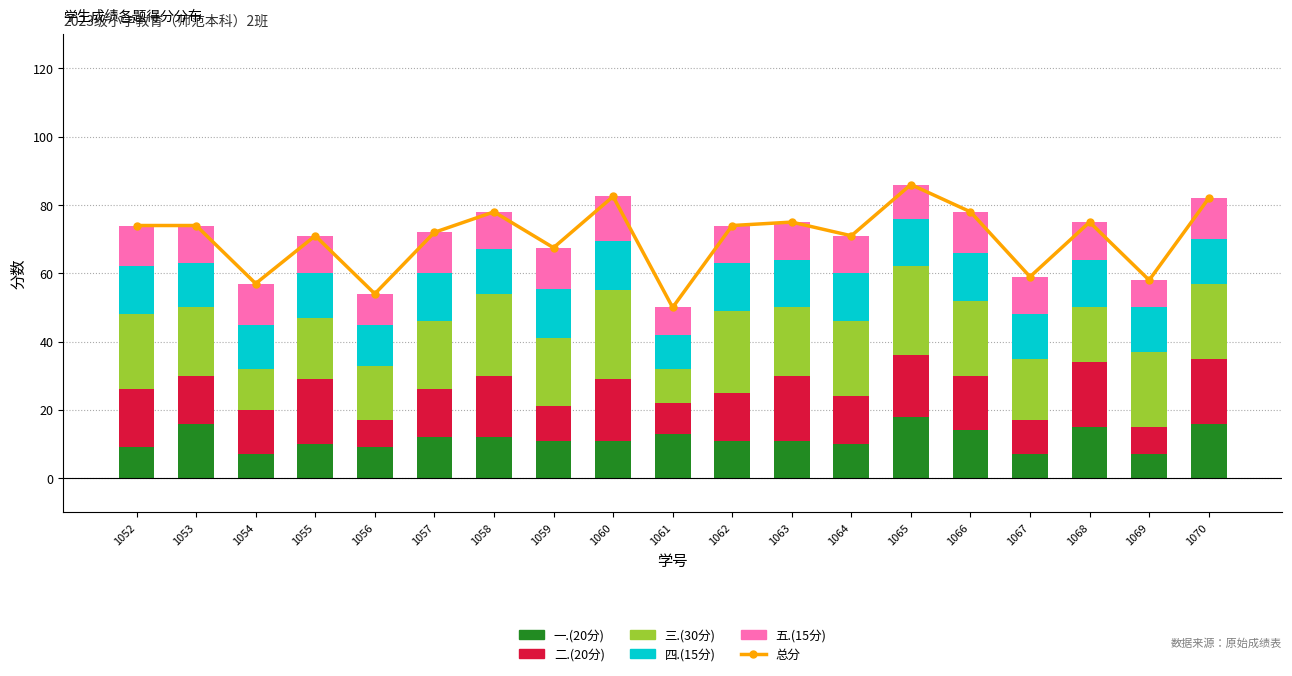

What is the greatest value displayed?

86.0